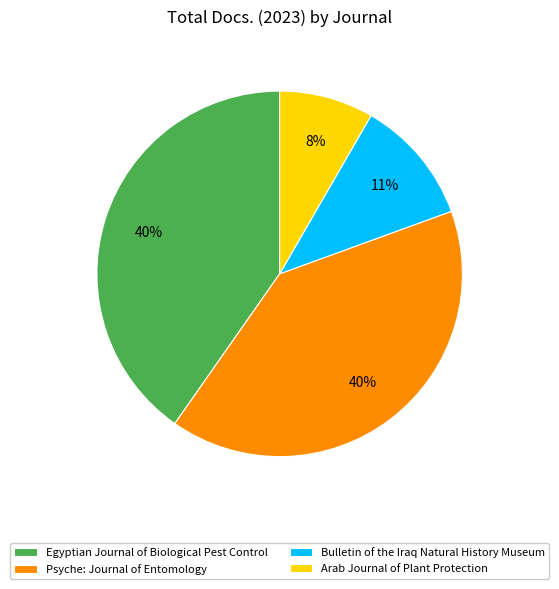

Between Psyche: Journal of Entomology and Bulletin of the Iraq Natural History Museum, which is larger?

Psyche: Journal of Entomology